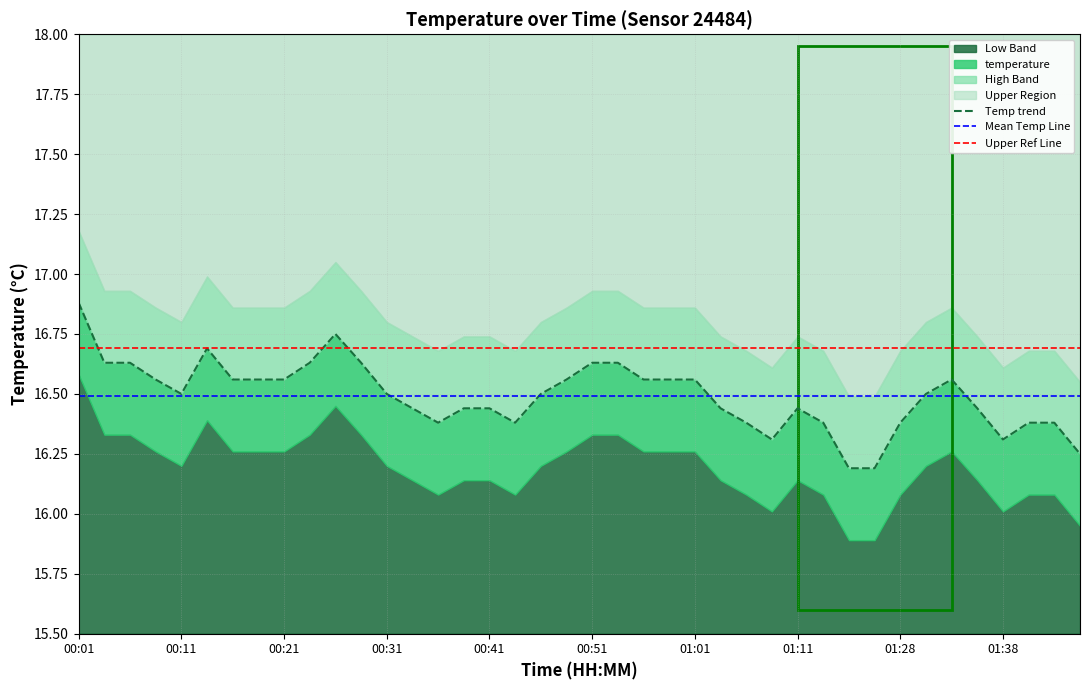

Between 01:30 and 00:36, which is larger?

01:30